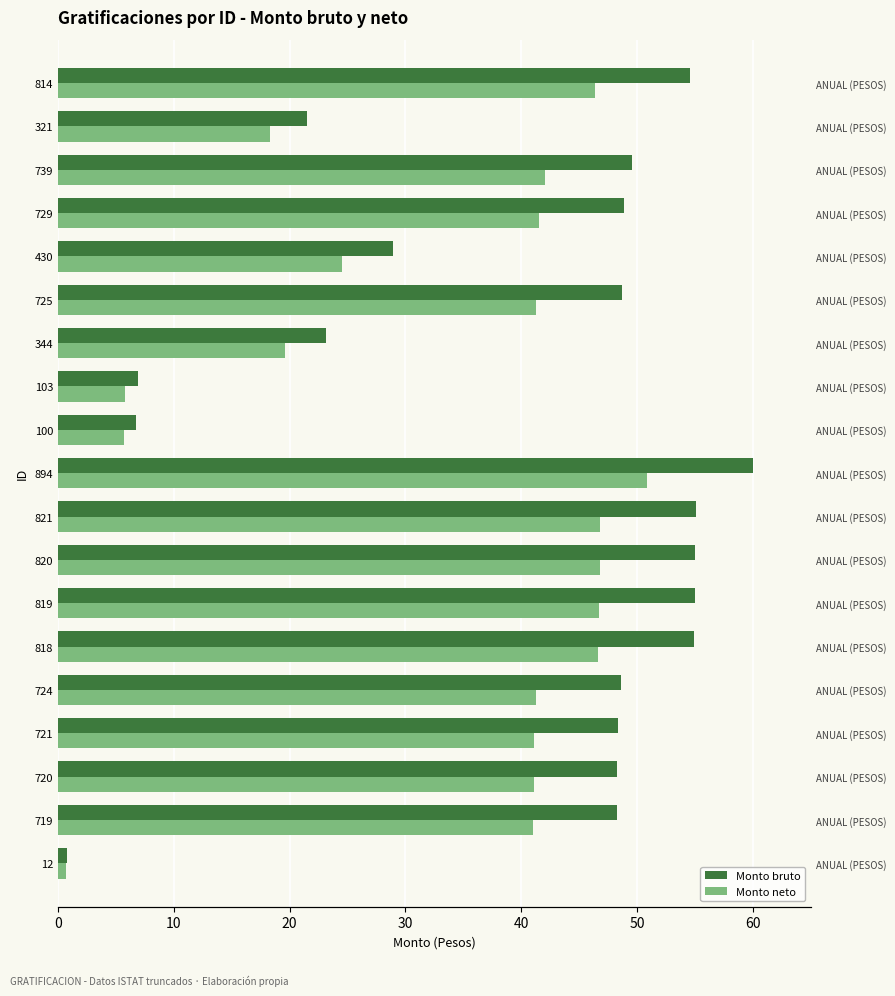

What is the value of the Monto bruto bar at the 3rd from the left?

48.3